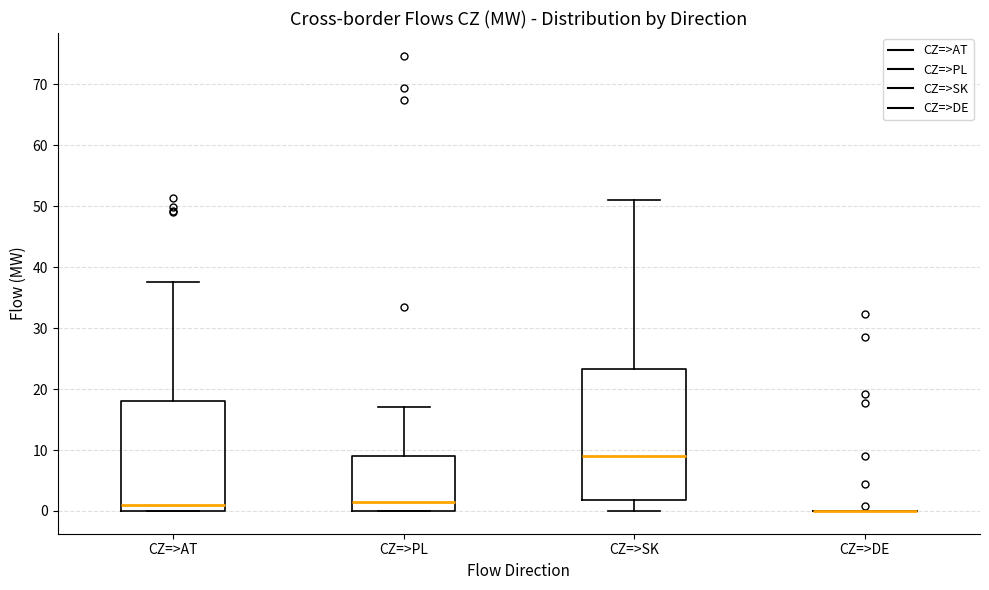

Reading left to right, read every box against the y-axis: the position of its median line, the range the box covers, and the ends of its whiskers. The values are not printed on the chart, so give them approximately, as read against the axis.

CZ=>AT: median 1, box 0 to 18, whiskers 0 to 38
CZ=>PL: median 1, box 0 to 9, whiskers 0 to 17
CZ=>SK: median 9, box 2 to 23, whiskers 0 to 51
CZ=>DE: box collapsed to a line at 0, whiskers 0 to 0